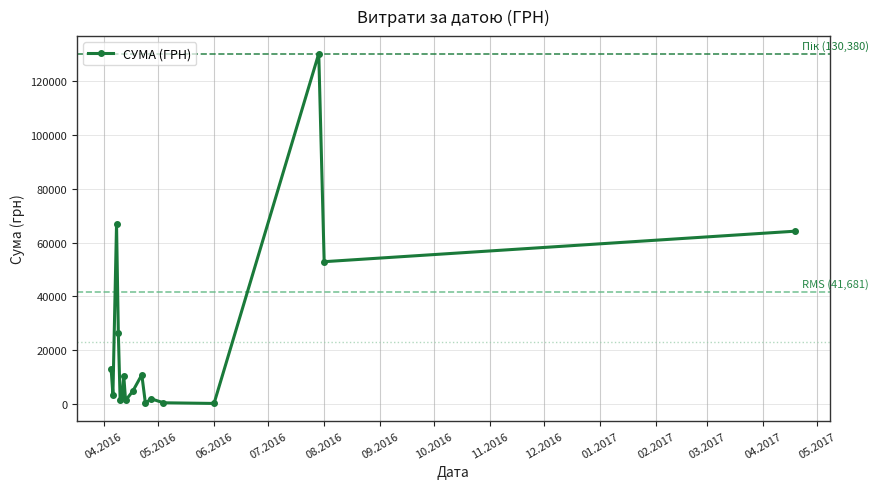

What is the smallest value displayed?

176.0